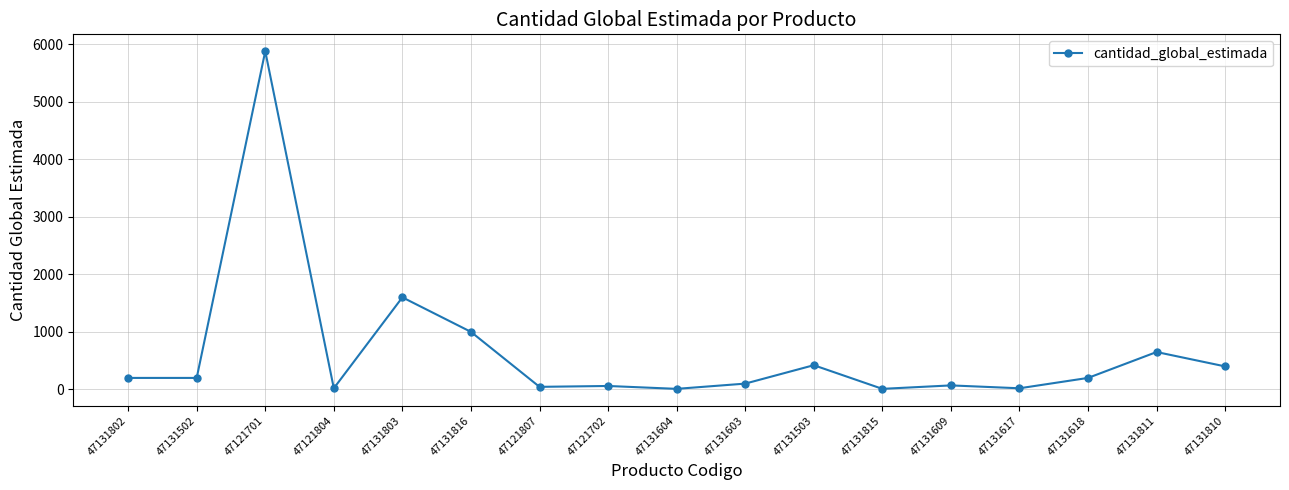

What is the value of the 14th point from the left?

20